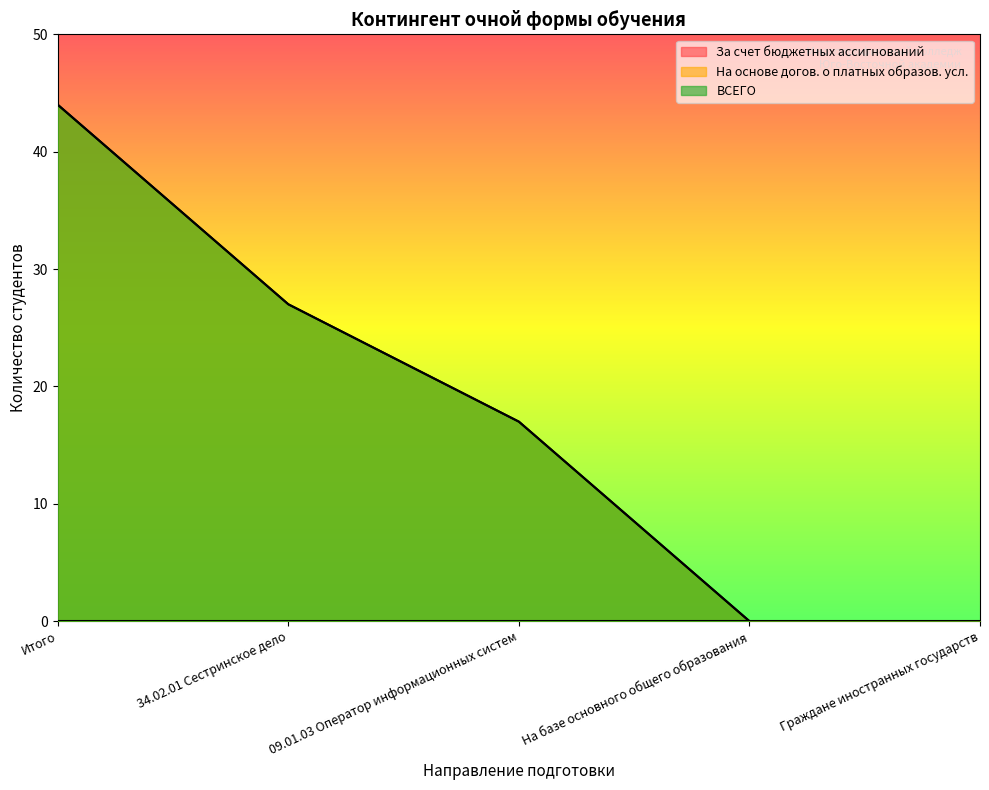

At which category is the sum across all series the highest?

Итого